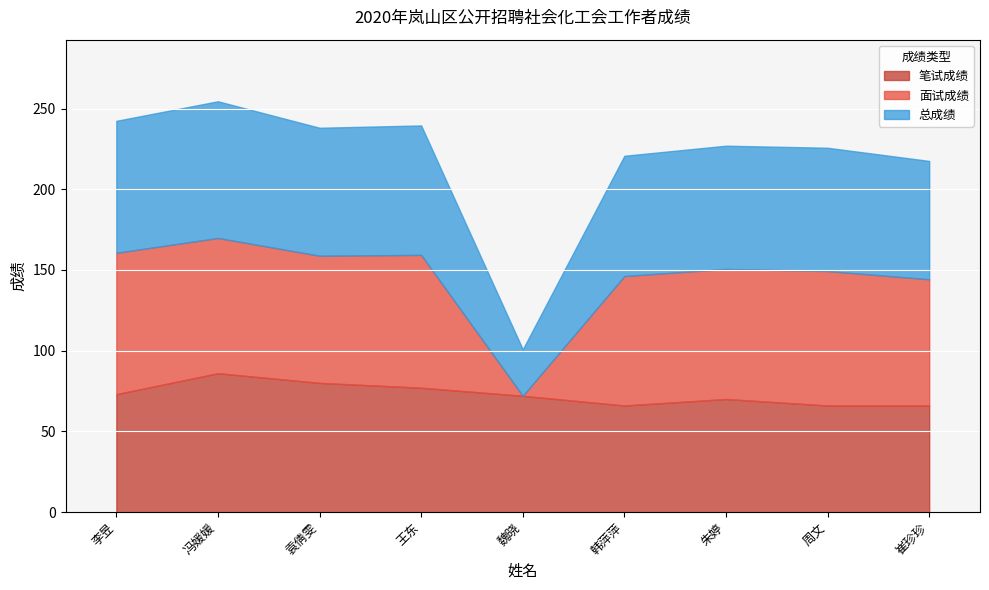

In 总成绩, how many points are higher than both neighbors (excluding endpoints)?

3